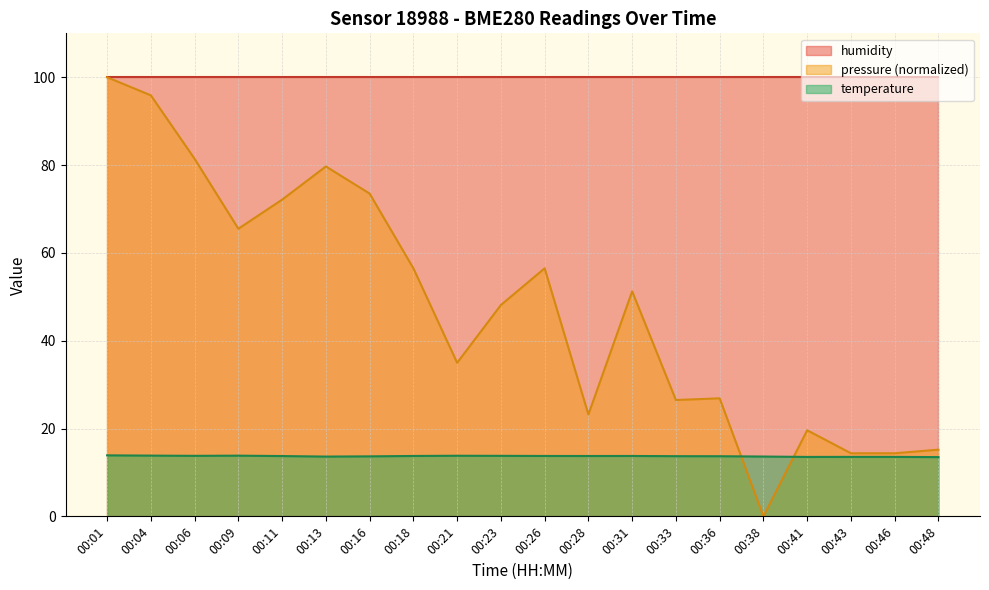

What is the lowest value of the temperature series?

13.5